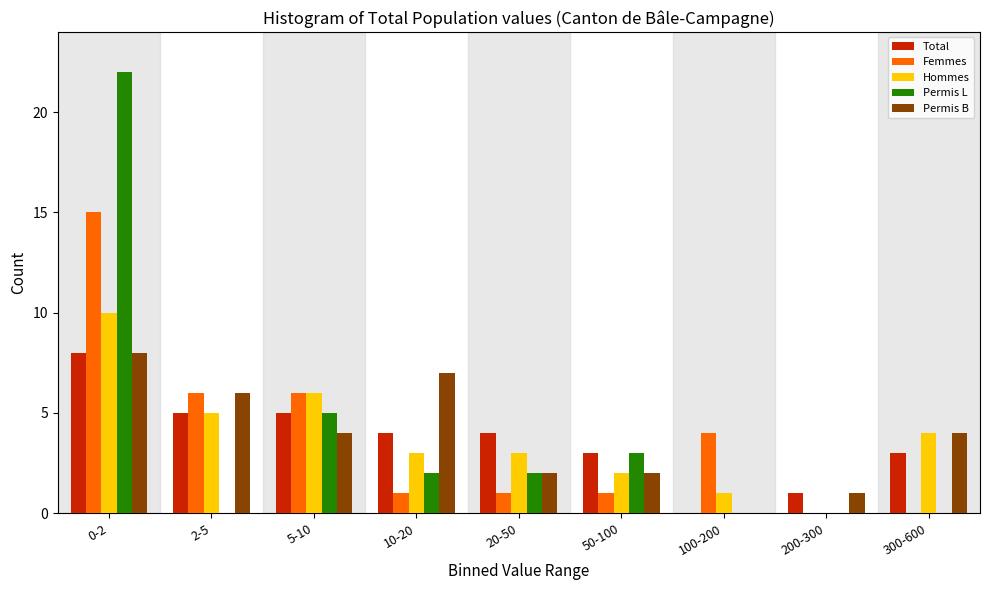

What is the maximum value shown in the chart?

22